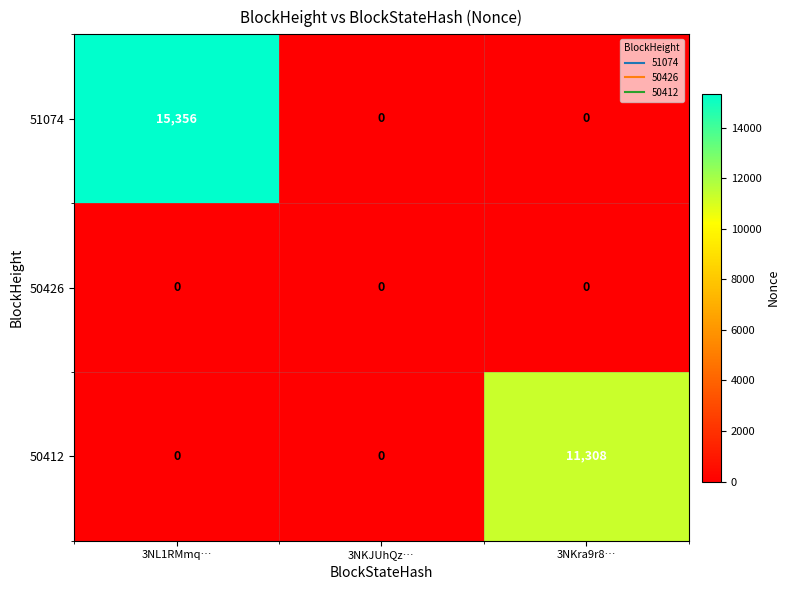

How many data points does each series have?

3